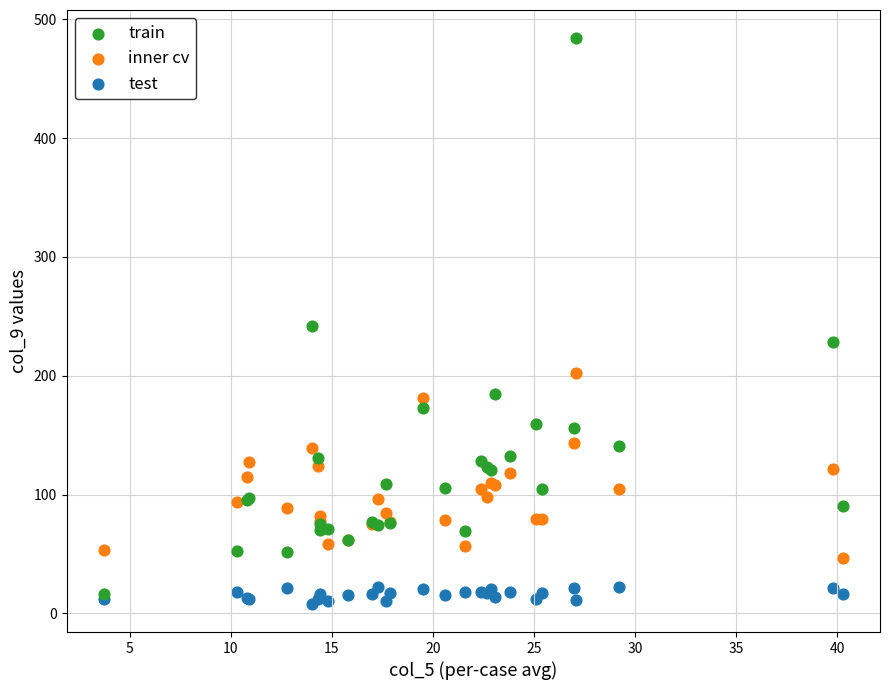

In the train series, what Y value is closest to 250?

241.8